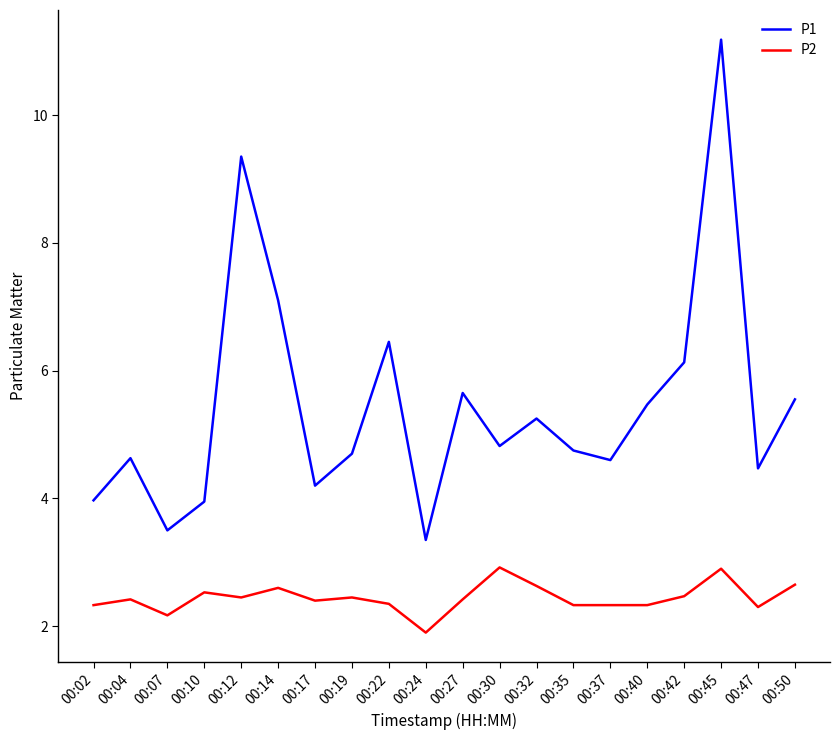

At 00:22, list the series in order from smallest to largest.

P2, P1